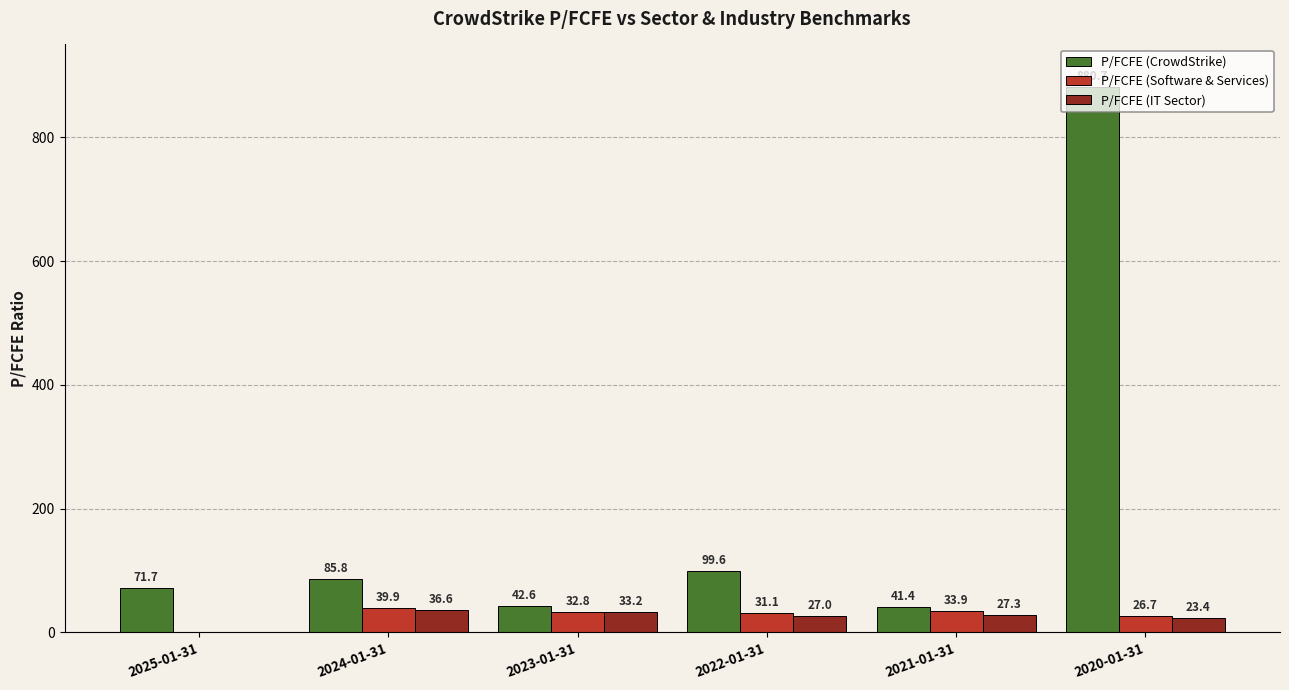

What is the sum of all P/FCFE (IT Sector) values?

147.5